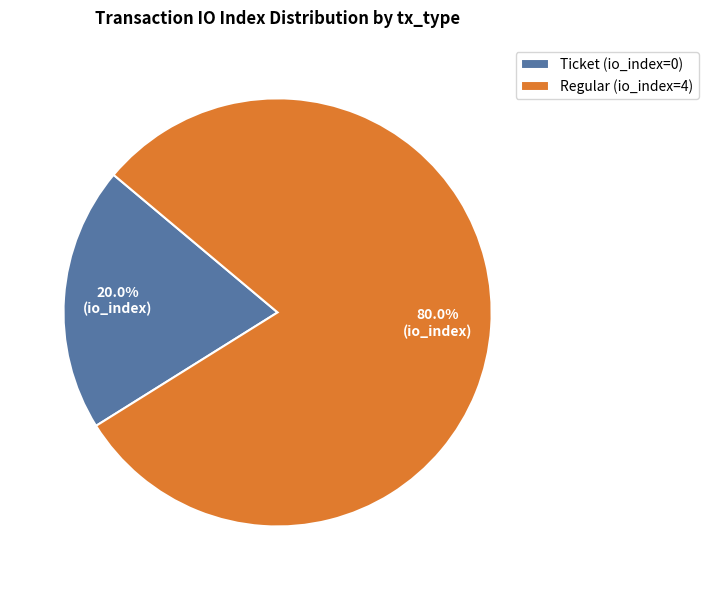

How many segments does this pie chart have?

2